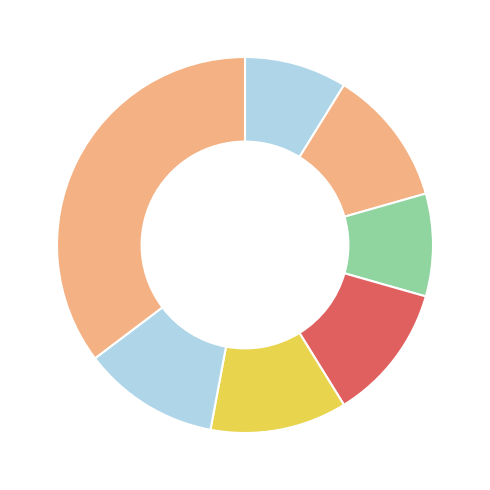

How many slices are in this pie chart?

7